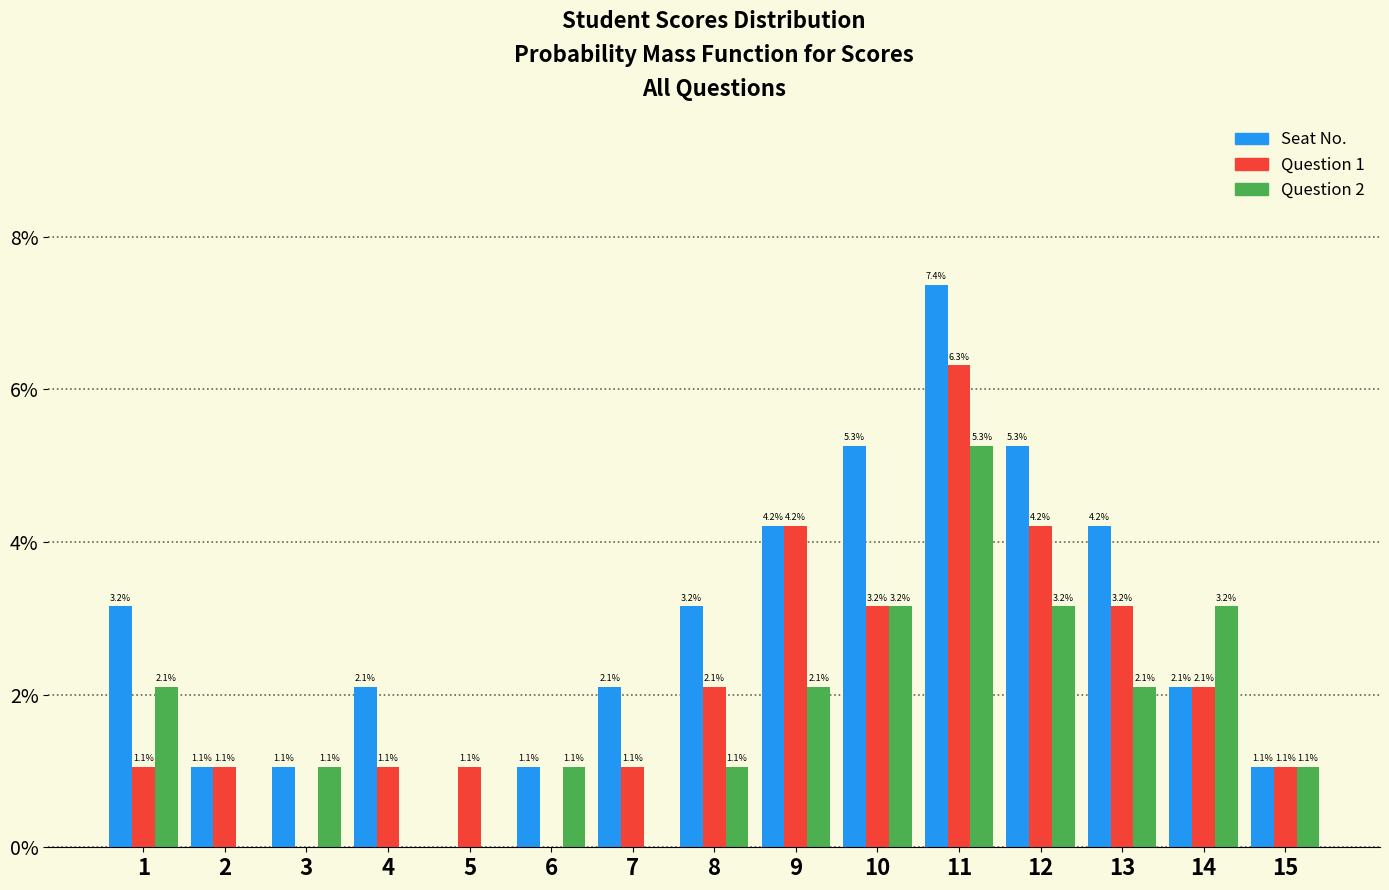

Reading right to left, transcribe all the data shown in this chart.

Seat No.: 15=1.1	14=2.1	13=4.2	12=5.3	11=7.4	10=5.3	9=4.2	8=3.2	7=2.1	6=1.1	5=0.0	4=2.1	3=1.1	2=1.1	1=3.2
Question 1: 15=1.1	14=2.1	13=3.2	12=4.2	11=6.3	10=3.2	9=4.2	8=2.1	7=1.1	6=0.0	5=1.1	4=1.1	3=0.0	2=1.1	1=1.1
Question 2: 15=1.1	14=3.2	13=2.1	12=3.2	11=5.3	10=3.2	9=2.1	8=1.1	7=0.0	6=1.1	5=0.0	4=0.0	3=1.1	2=0.0	1=2.1